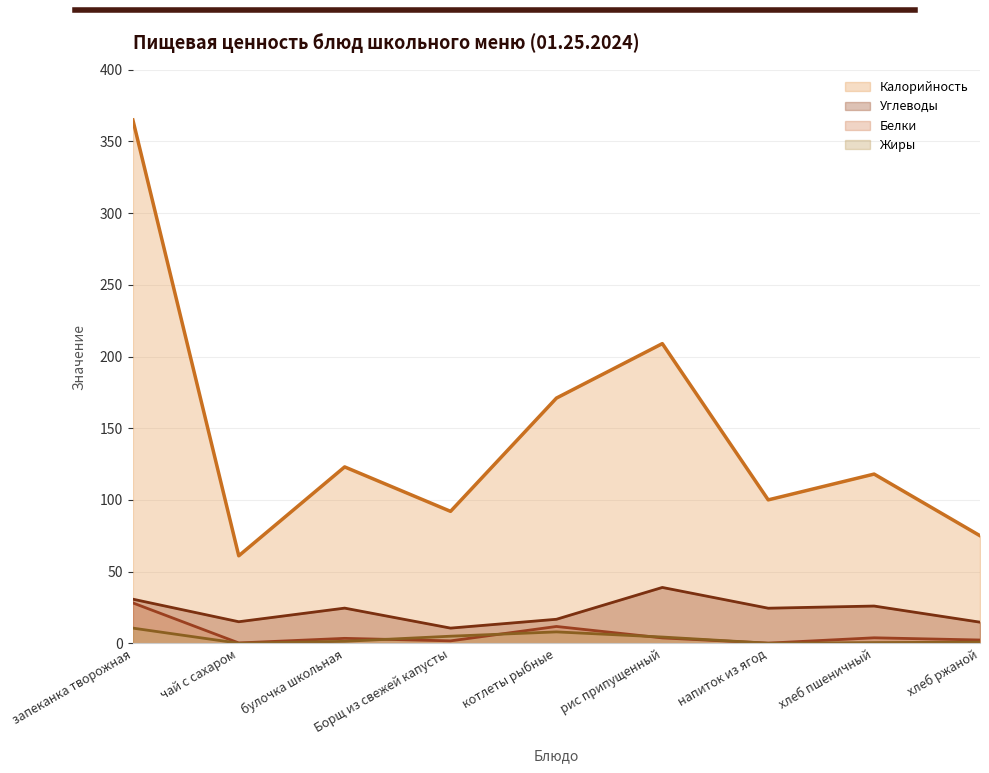

Read the Углеводы value at запеканка творожная.

30.7